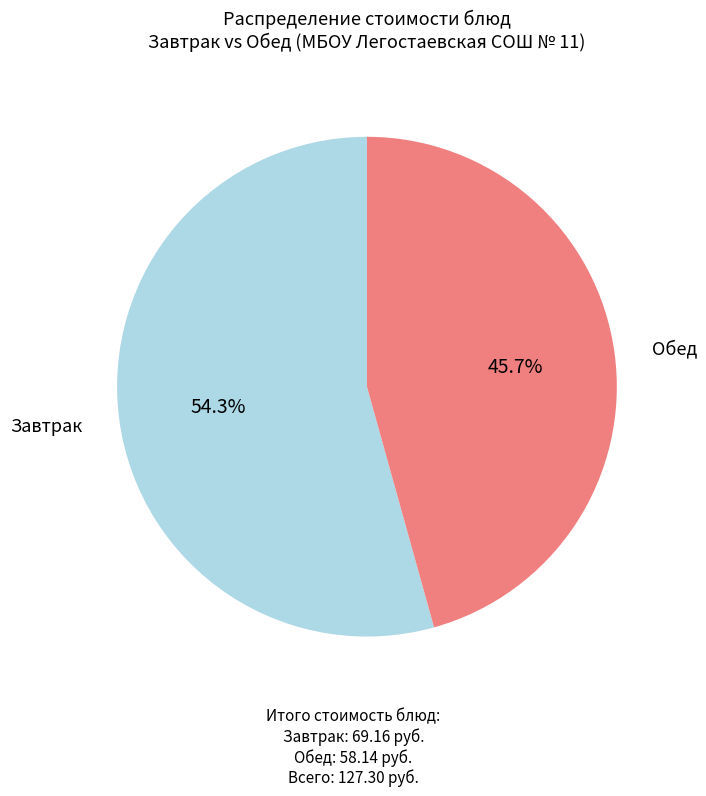

Does any single category account for the majority?

Yes